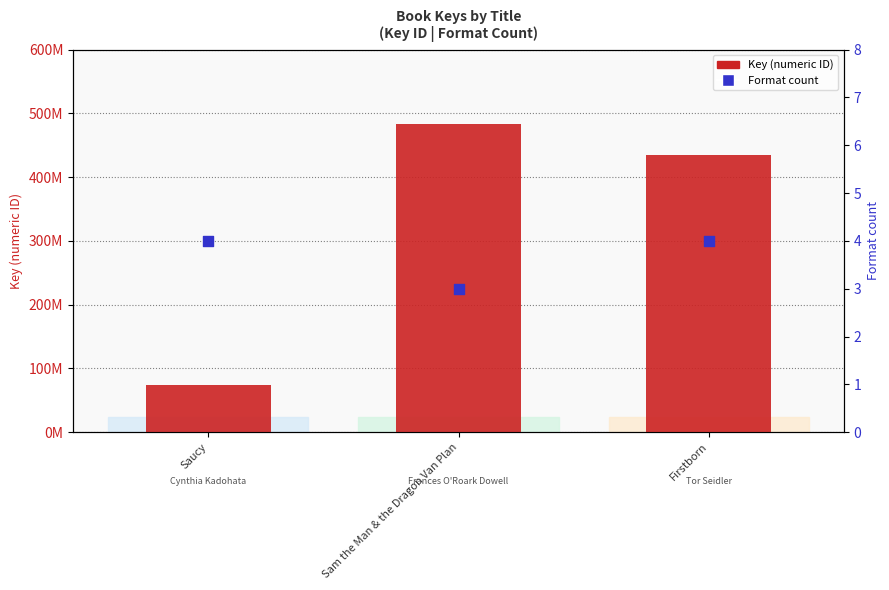

Which series has the largest Y range (max minus min)?

Key (ID)